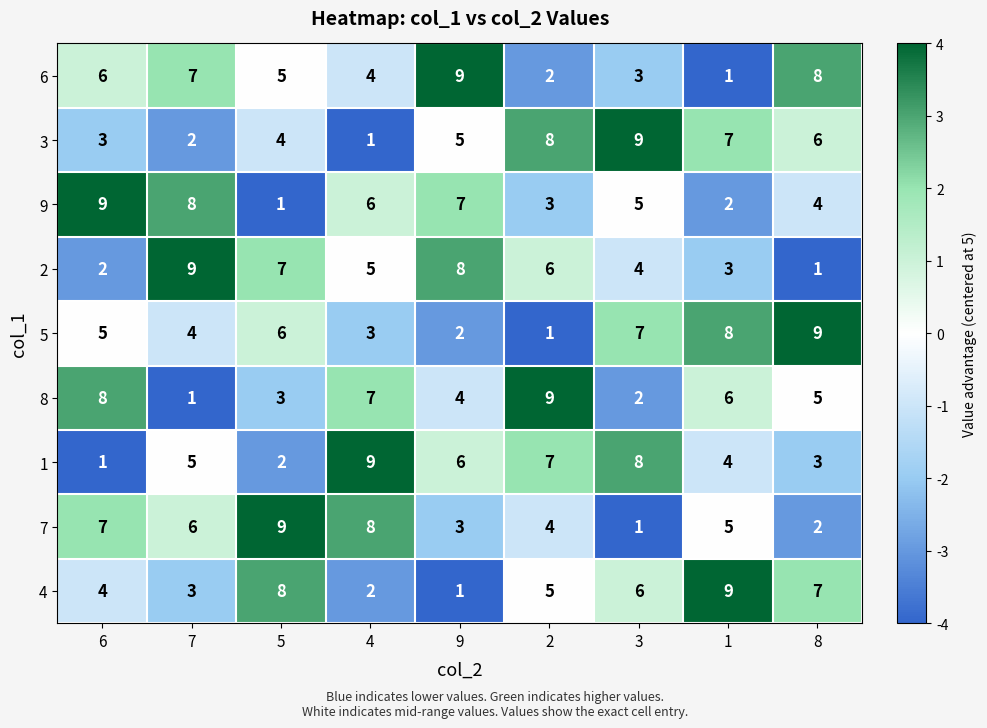

What is the spread (max minus min) of values at 8?

8